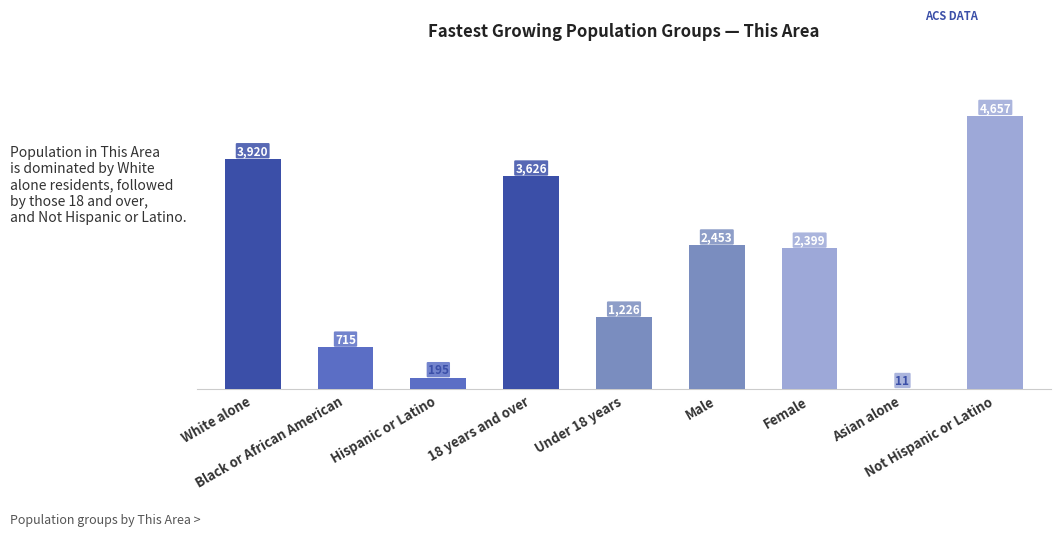

What is the greatest value displayed?

4657